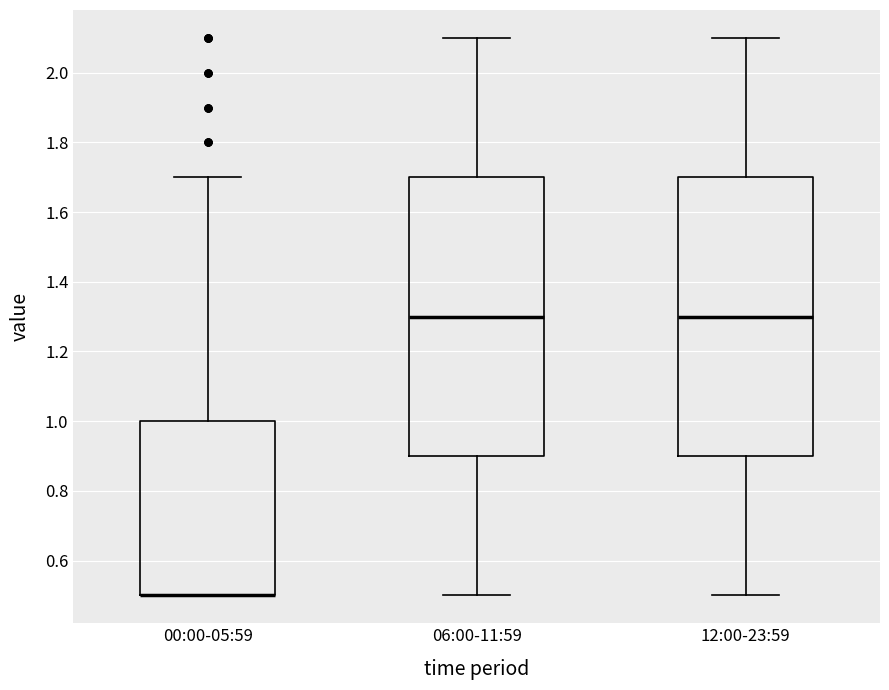

Where is the lower edge of the box for 00:00-05:59 on the y-axis? The values are not printed on the chart, so give them approximately, as read against the axis.

0.5